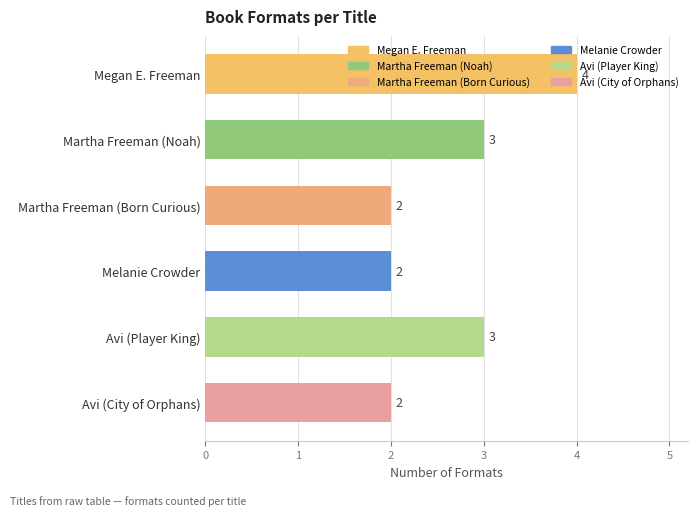

Approximately how many times larger is the value at Martha Freeman (Born Curious) compared to Martha Freeman (Noah)?

0.7